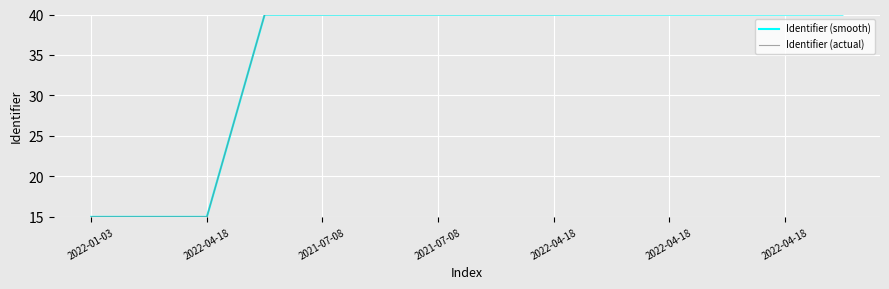

Does the chart display data point markers on the line(s)?

No